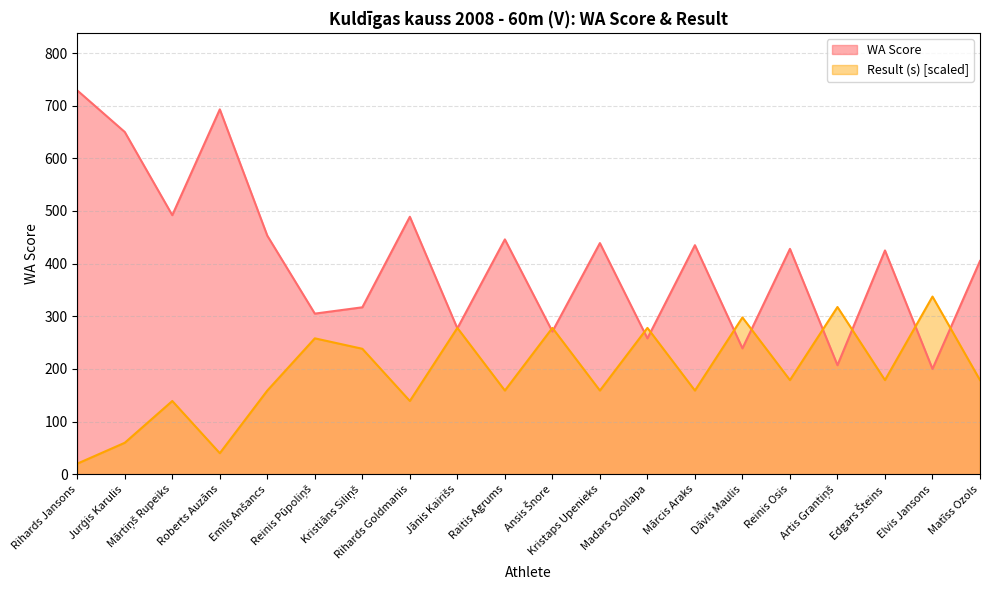

Where is the first local minimum for WA Score?

Mārtiņš Rupeiks